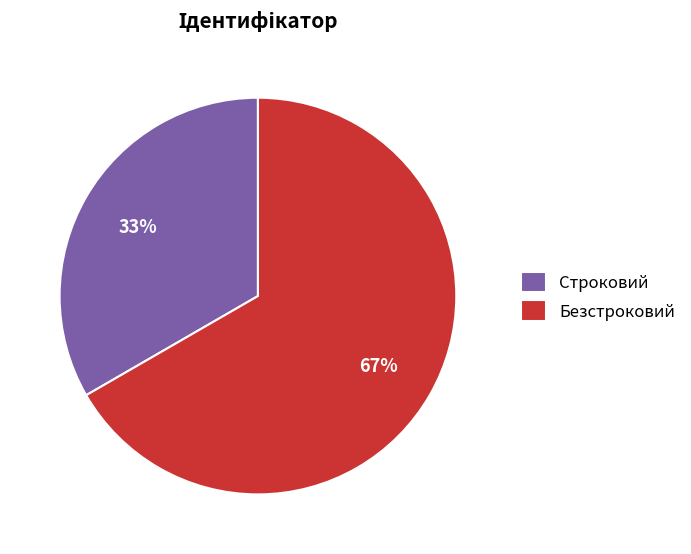

To the nearest percent, what portion does Строковий represent?

33%